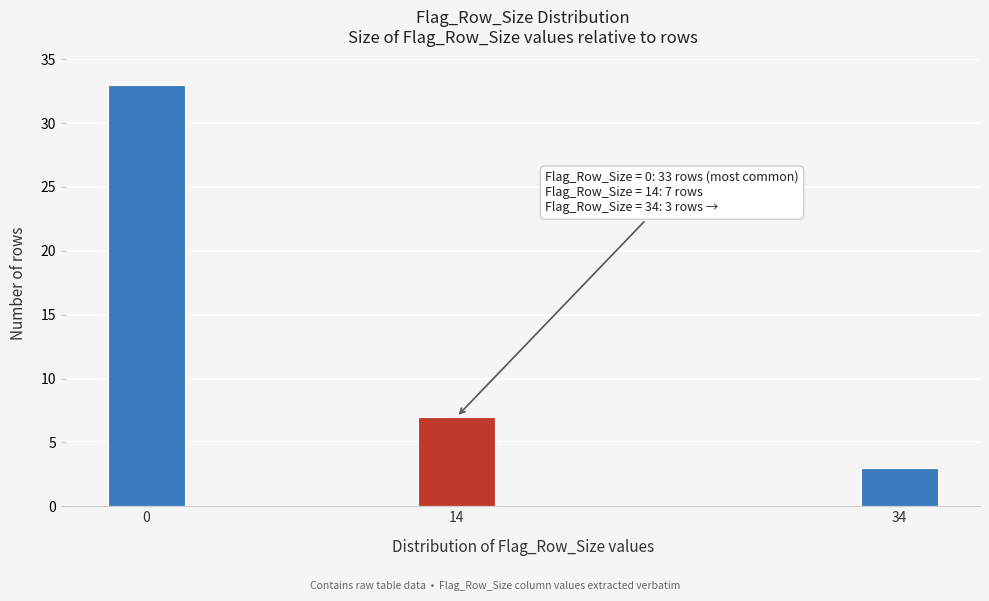

Reading left to right, extract all data points from this chart.

33	7	3